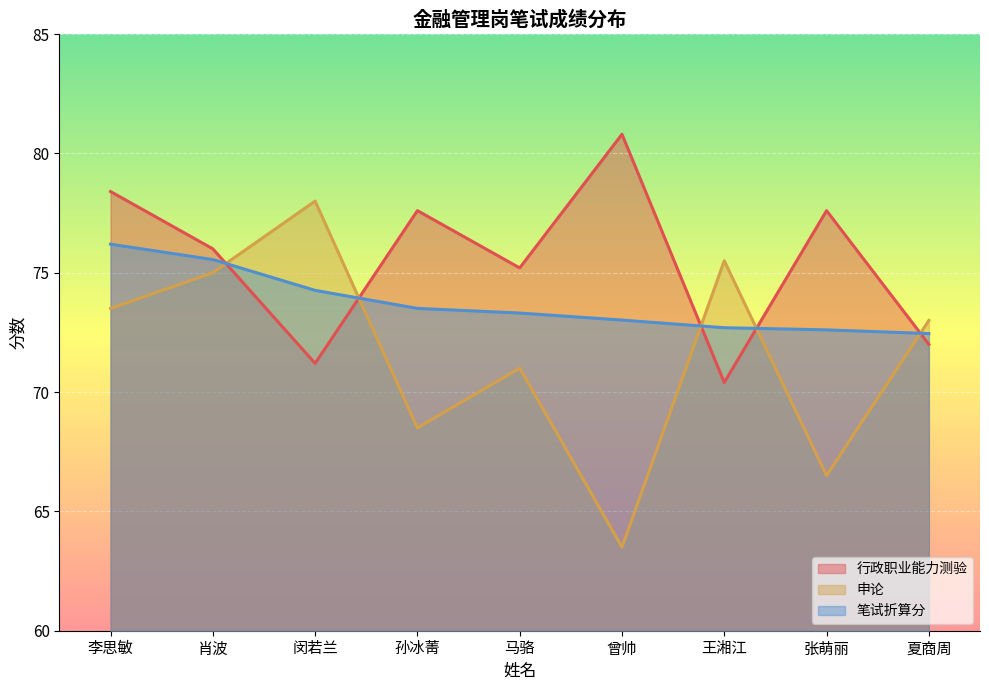

Is it true that 申论 equals 63.5 at 曾帅?

True